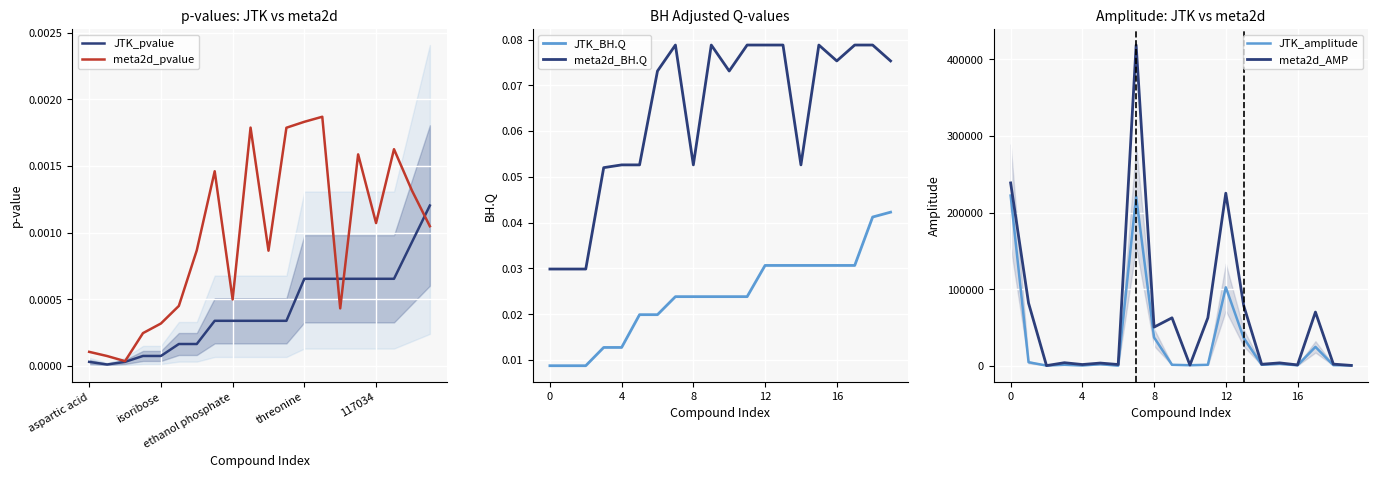

True or false: JTK_BH.Q and meta2d_BH.Q cross at least once.

False